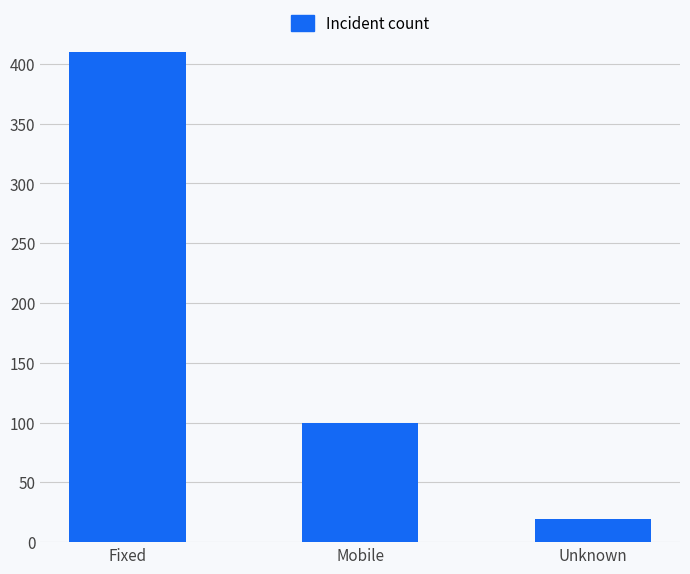

What position from the right is Mobile?

2